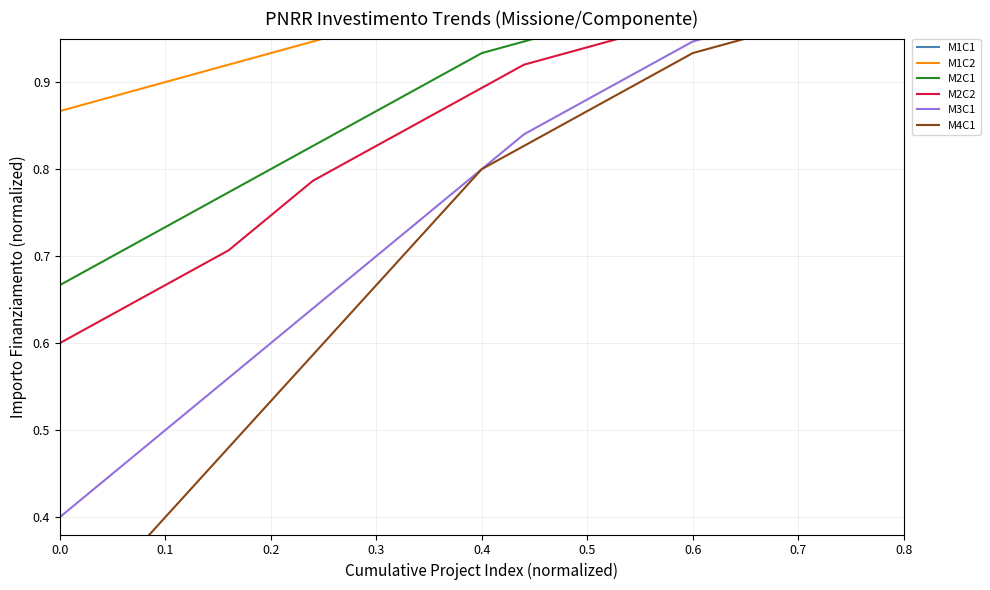

Rank the series at 0.0 from highest to lowest value.

M1C1, M1C2, M2C1, M2C2, M3C1, M4C1